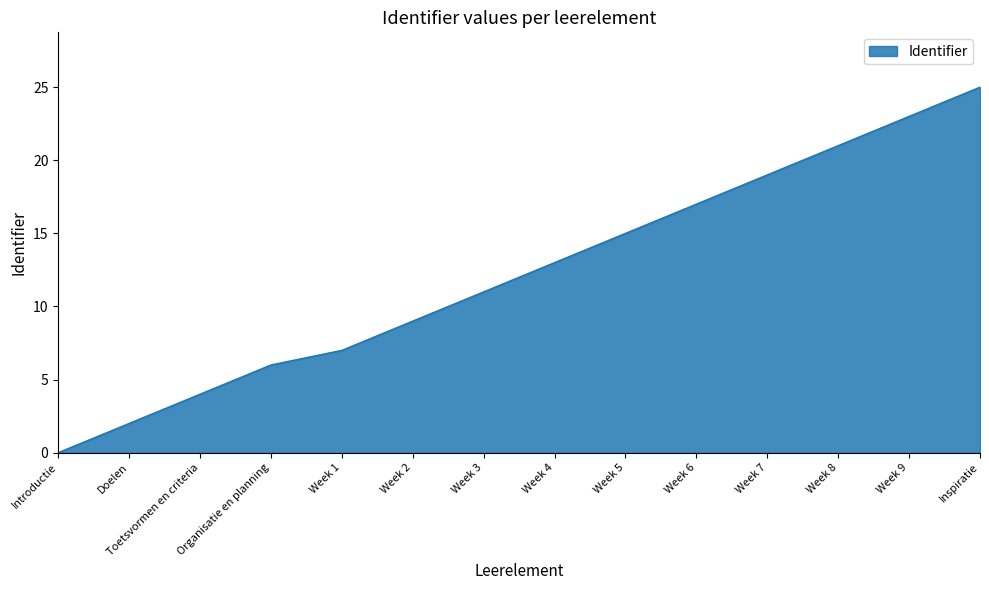

Does the chart have visible grid lines?

No